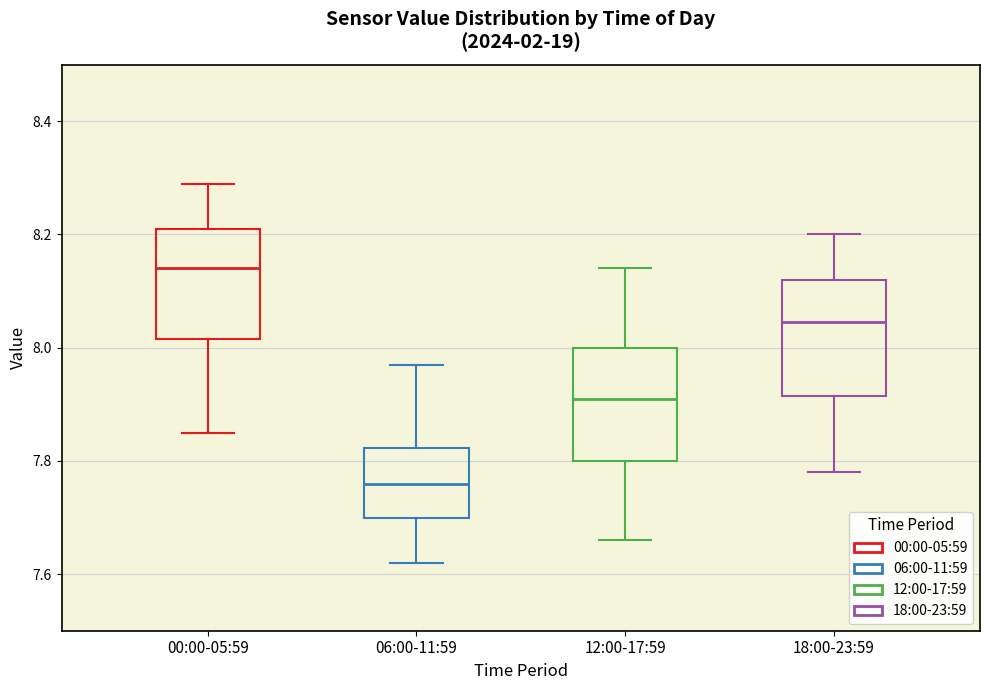

Which box has the highest median line?

00:00-05:59